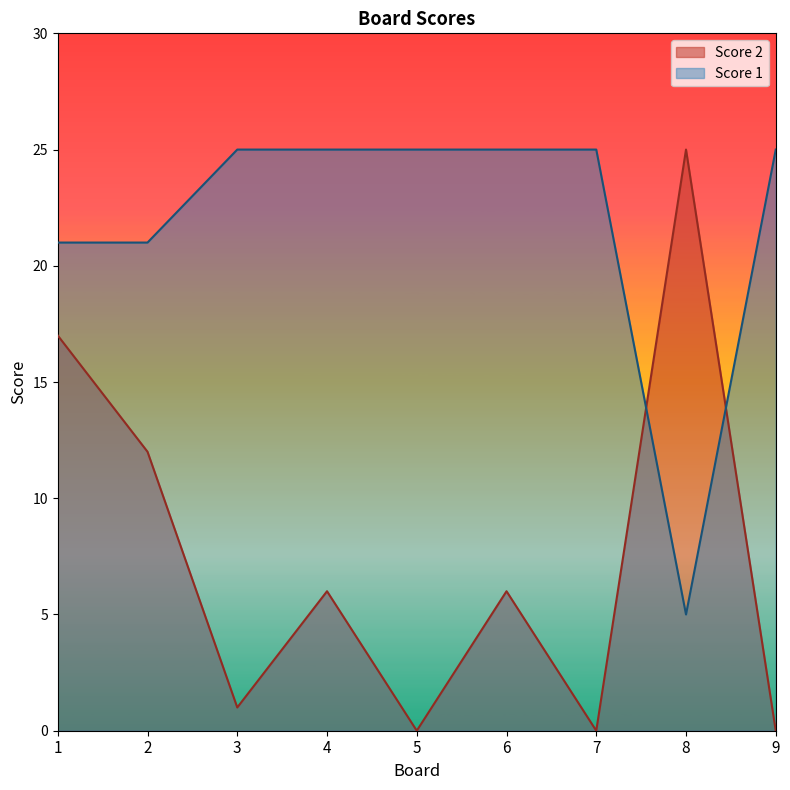

Where is Score 2 nearest to the value 12?

2